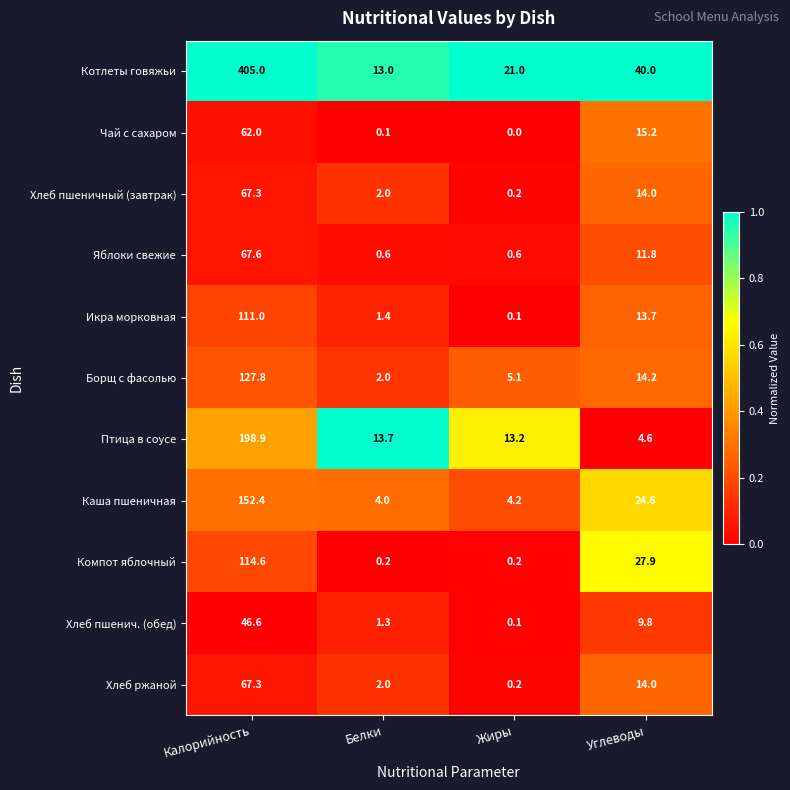

Which category has the lowest value in the Икра морковная series?

Жиры